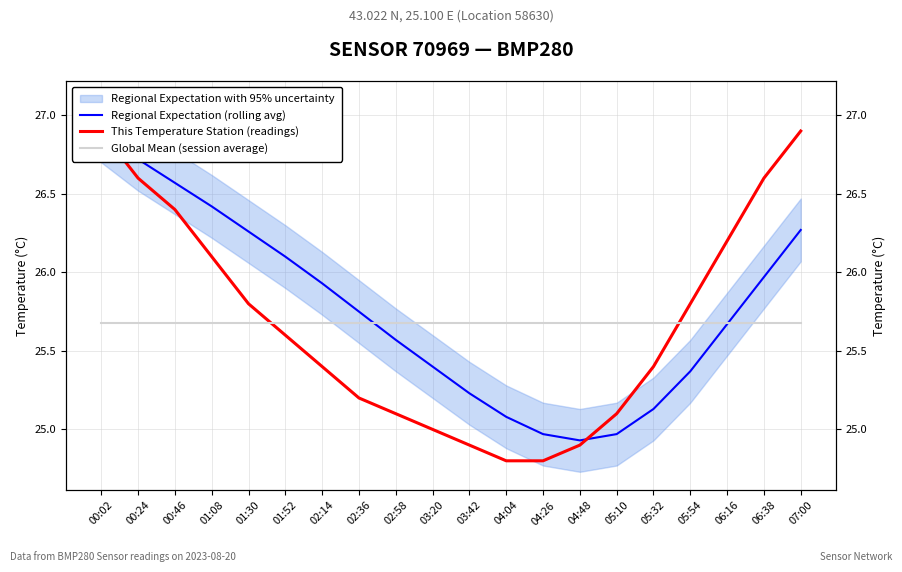

Which series changed the most between 00:02 and 05:54?

Regional Expectation (rolling avg)